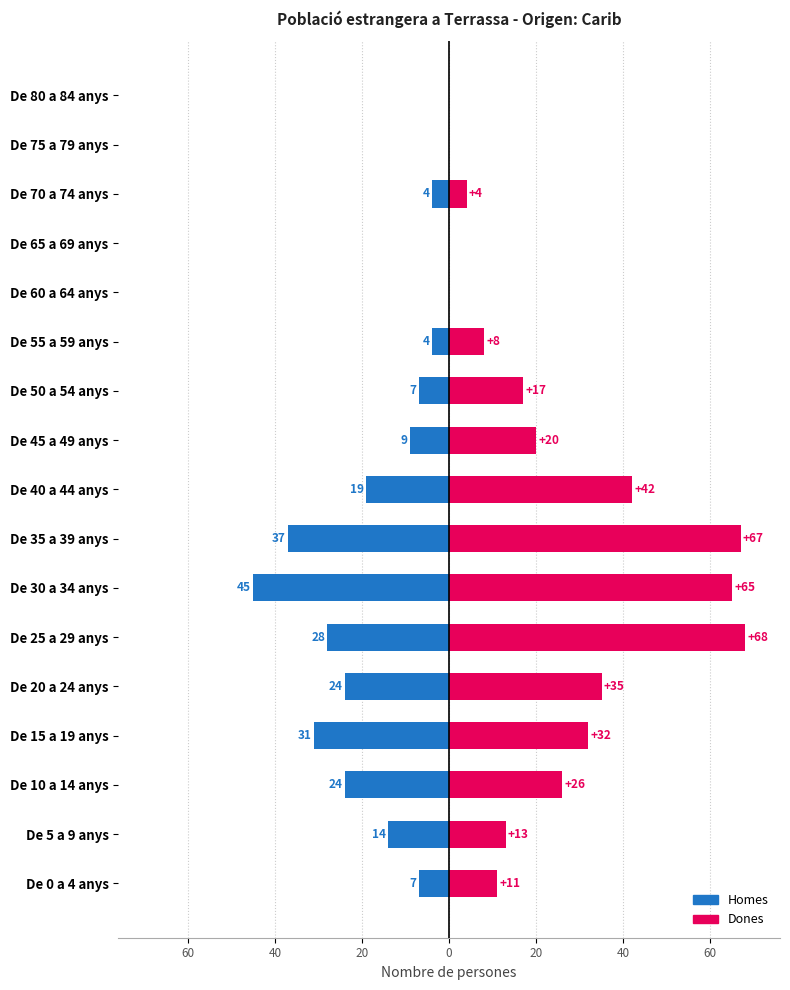

How many bars are there in each group?

2